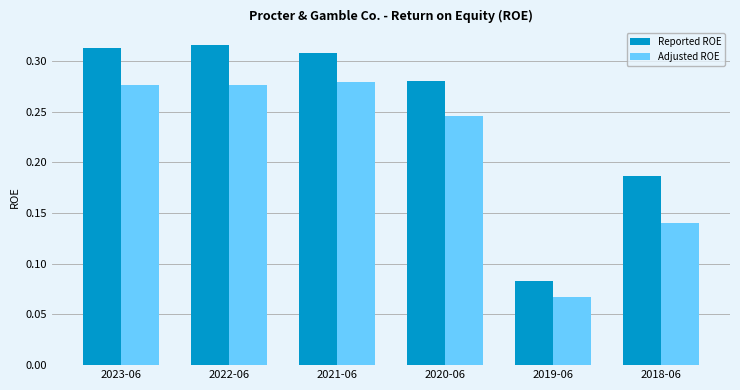

True or false: Reported ROE has a value of 0.0 at 2019-06.

False